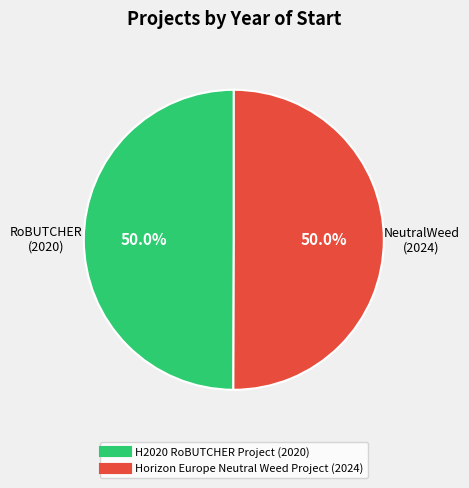

What percentage is the H2020 RoBUTCHER Project slice, to the nearest percent?

50%